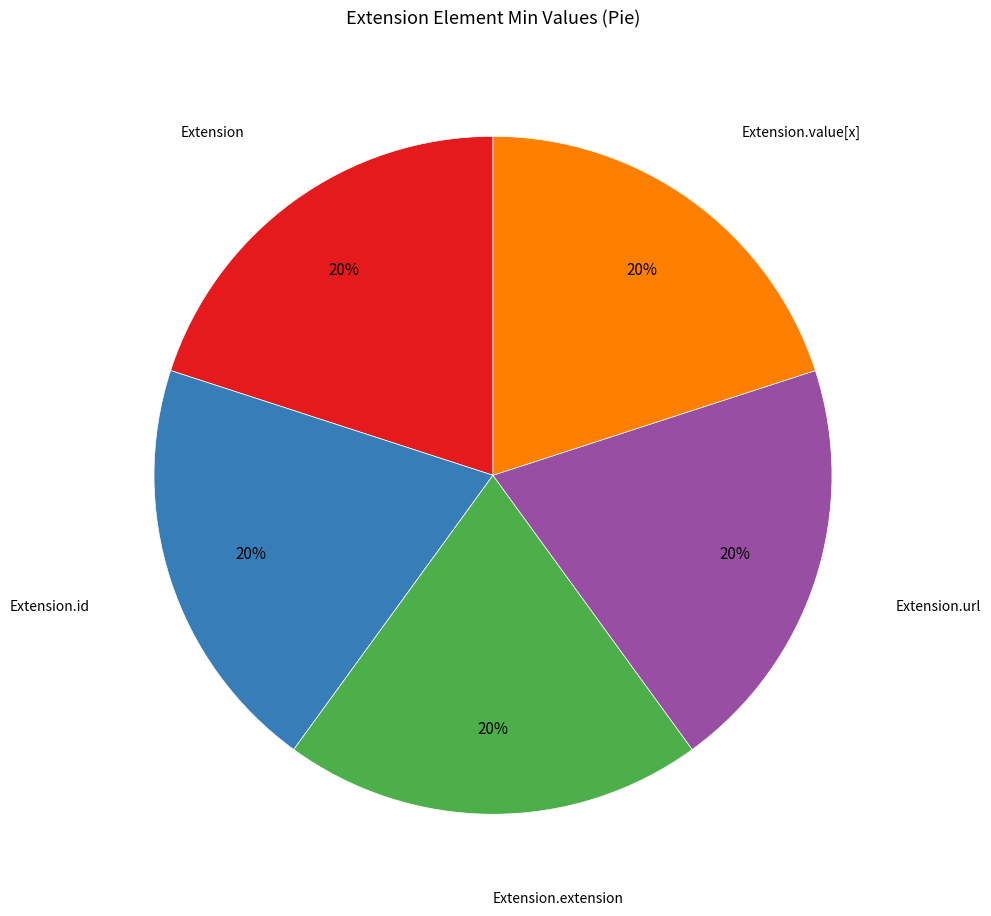

Is there a majority slice in this chart?

No